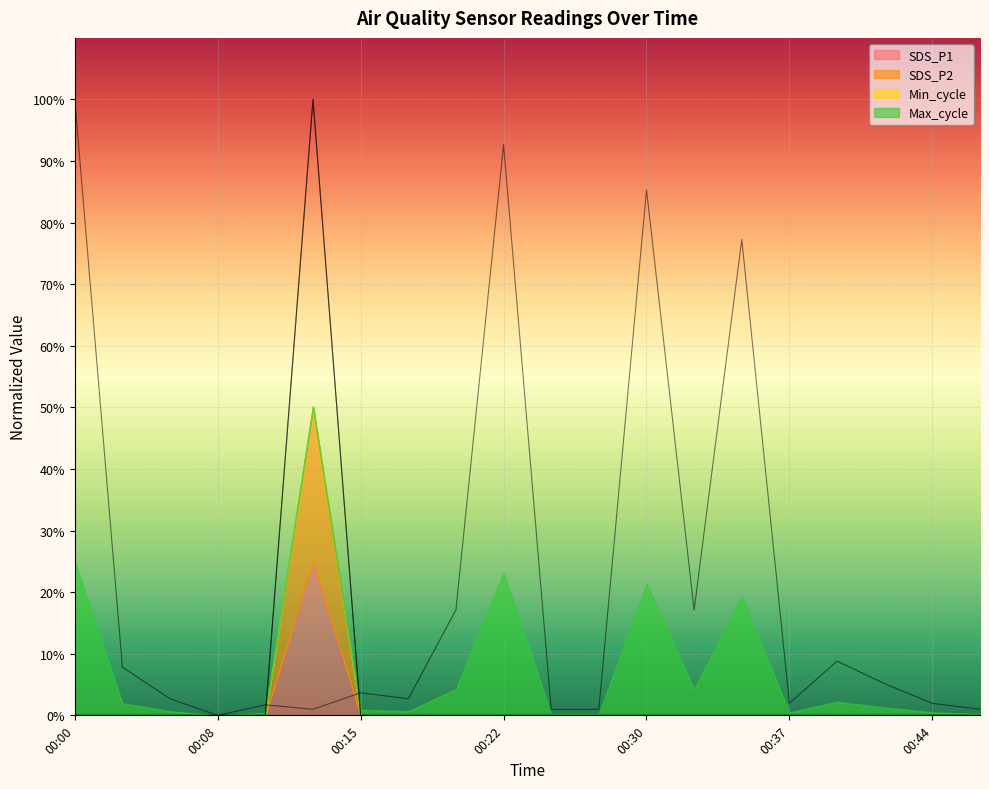

What is the difference between the highest and lowest values at 00:32?

0.2